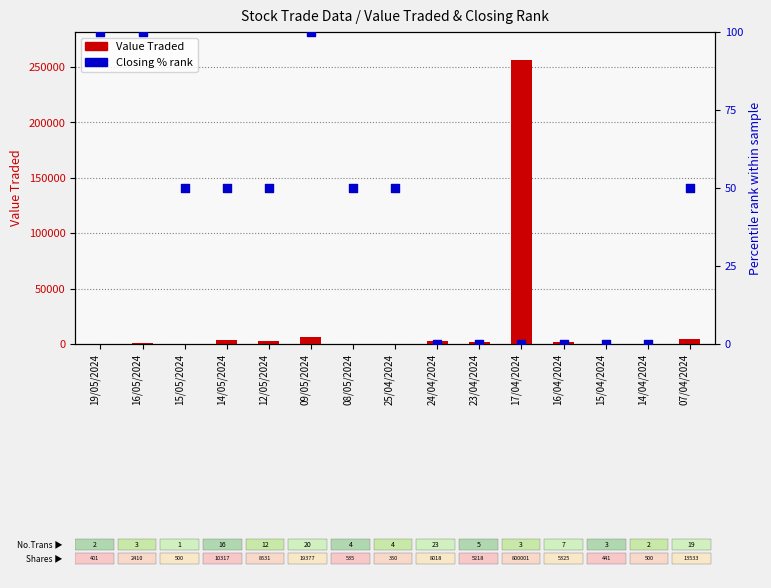

What is the total value across all series at 19/05/2024?

236.0